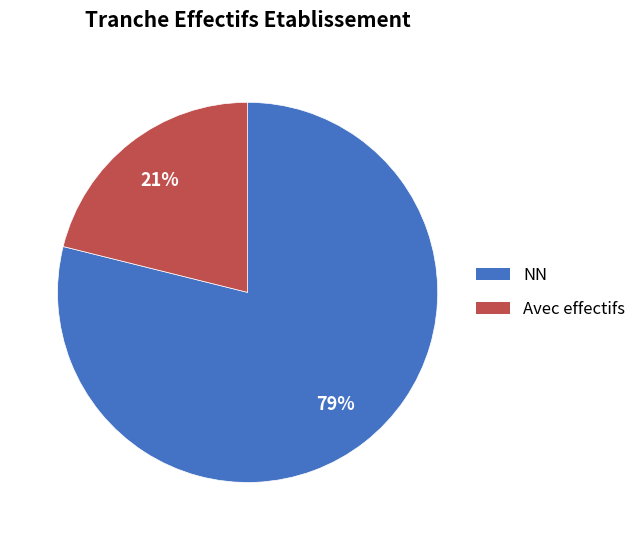

Count the number of slices in the pie.

2